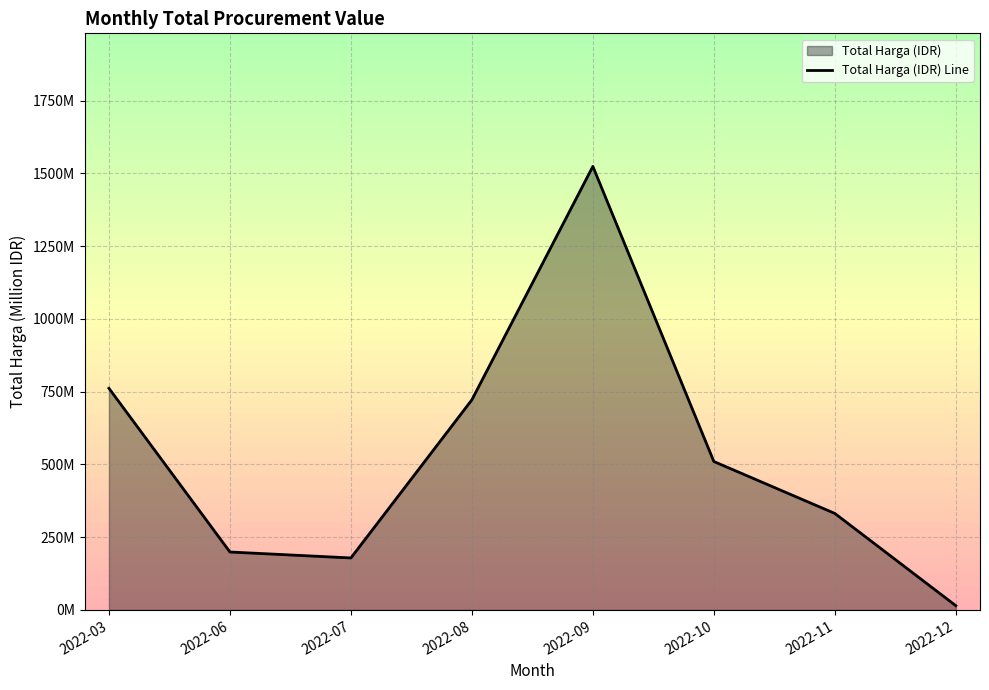

What is the value of the 4th point from the left?

722.2